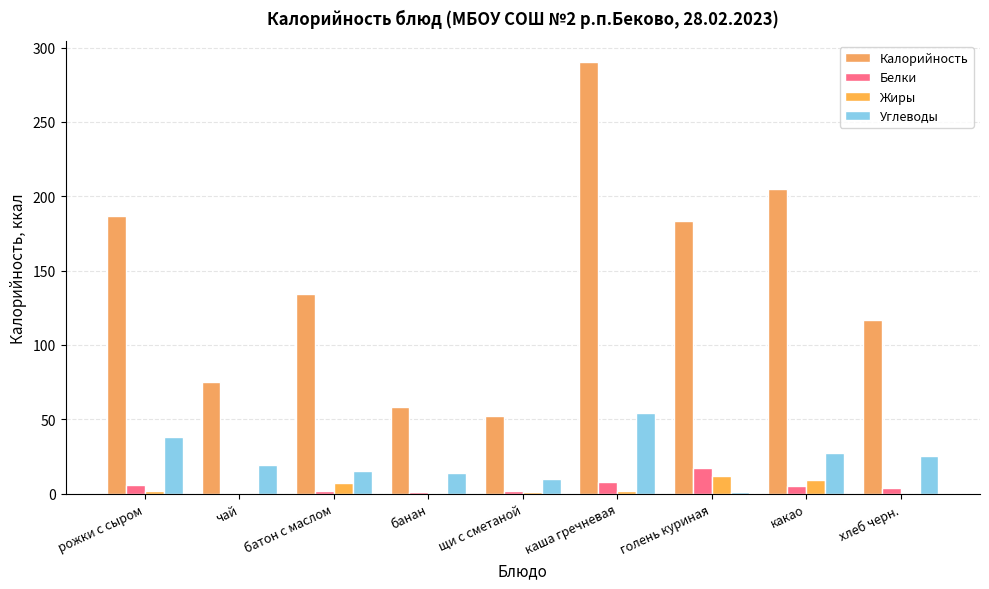

Rank the categories by Белки value from highest to lowest.

голень куриная, каша гречневая, рожки с сыром, какао, хлеб черн., батон с маслом, щи с сметаной, банан, чай